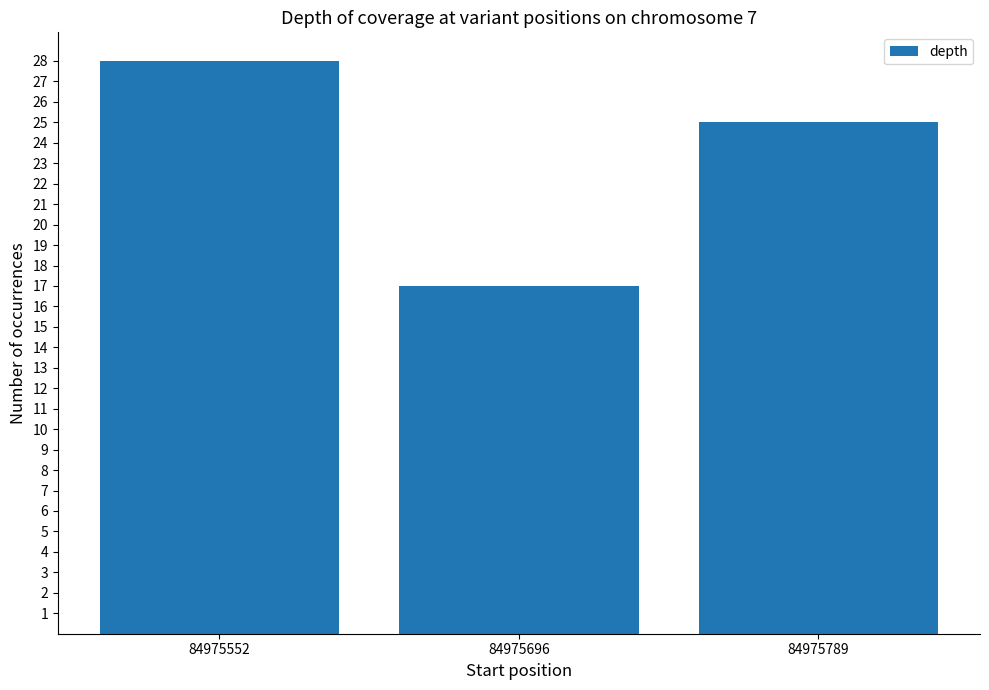

Approximately how many times larger is the value at 84975789 compared to 84975552?

0.9